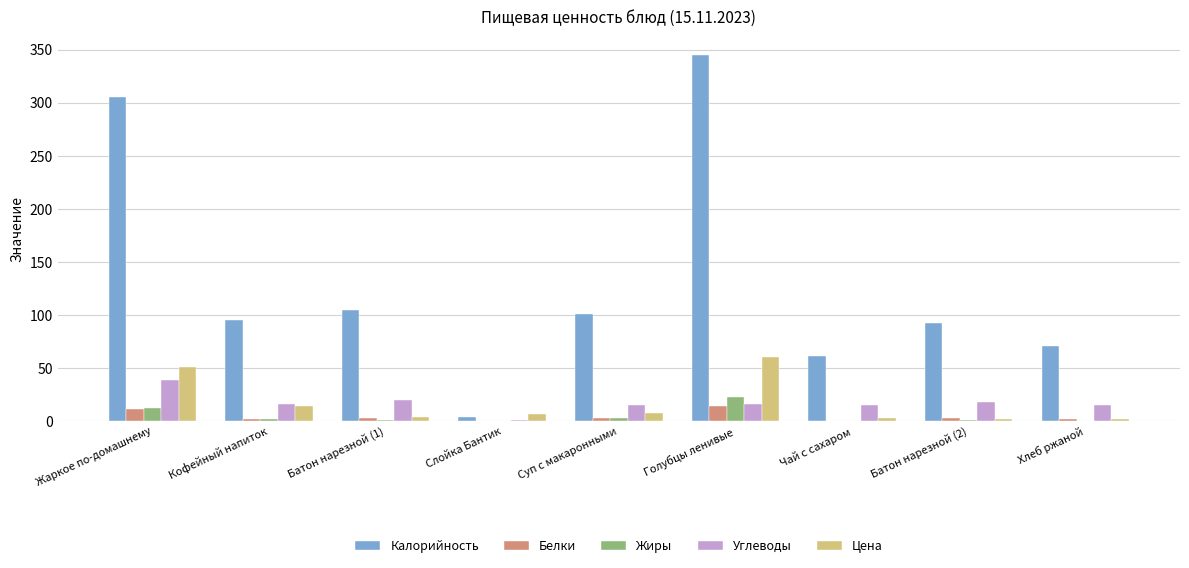

What is the average value of the Углеводы series?

17.2